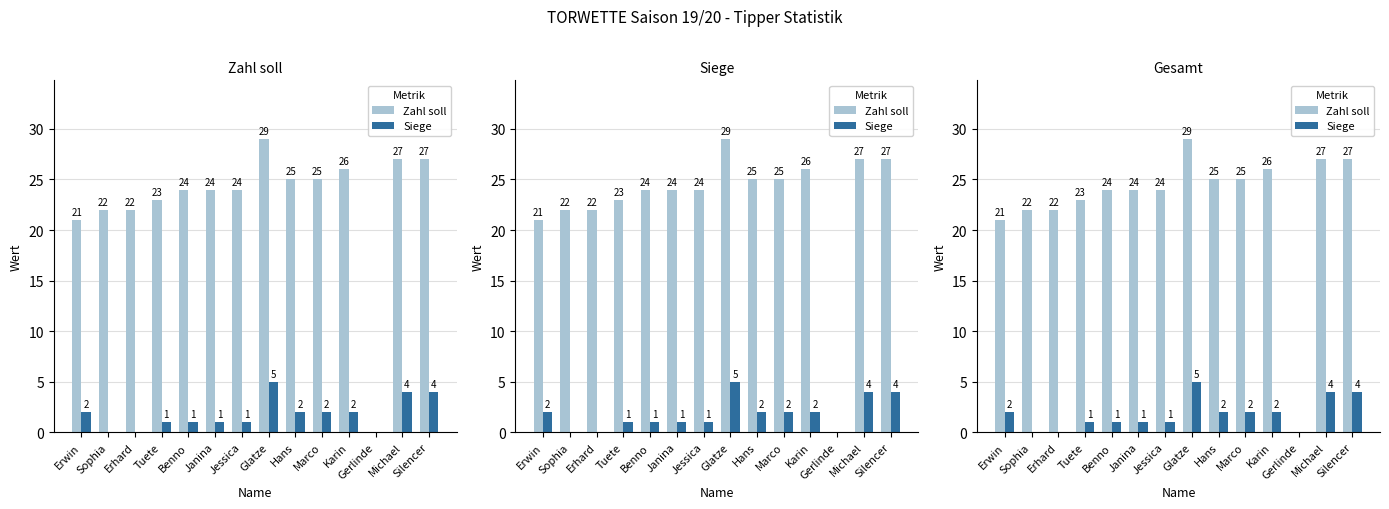

What are all the series names shown in the legend?

Zahl soll, Siege